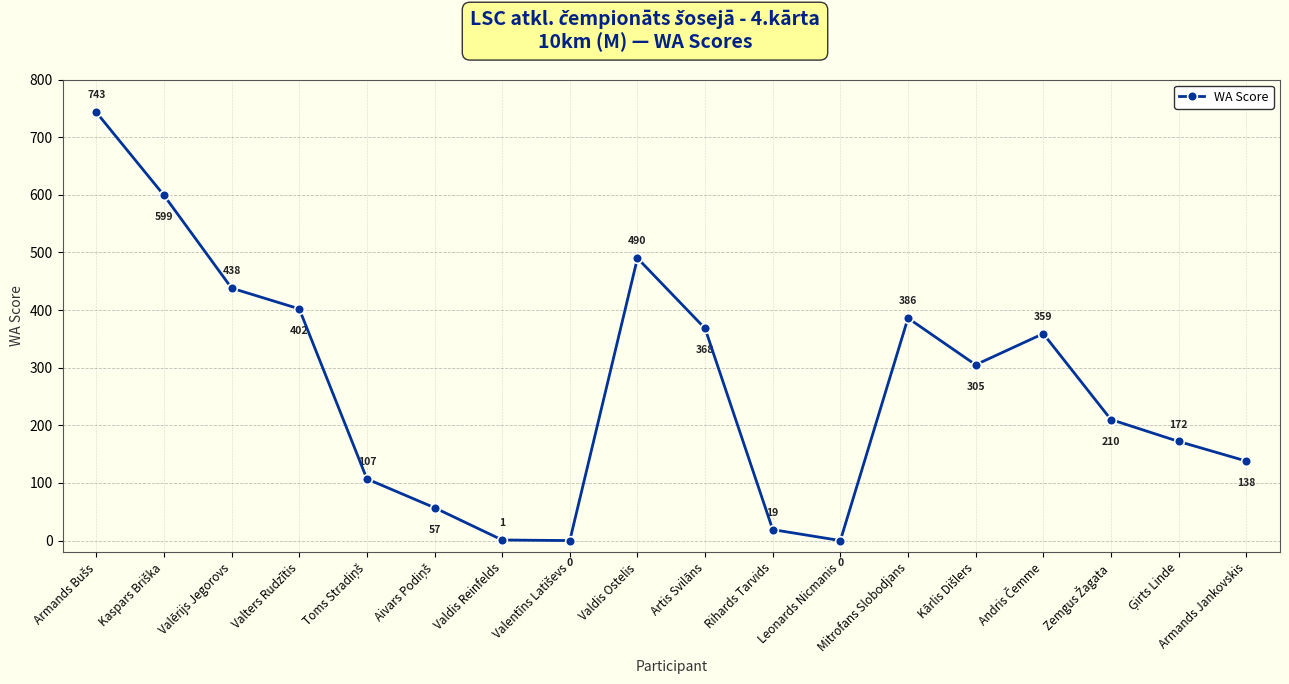

What is the approximate value at Artis Svilāns, to the nearest 50?

350